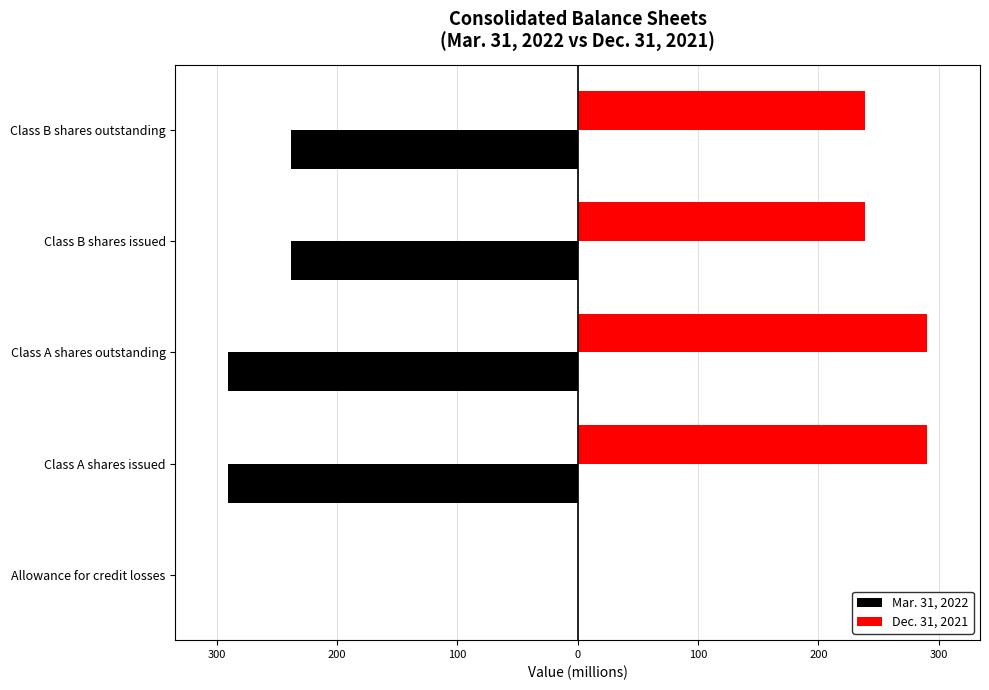

What are all the series names shown in the legend?

Mar. 31, 2022, Dec. 31, 2021